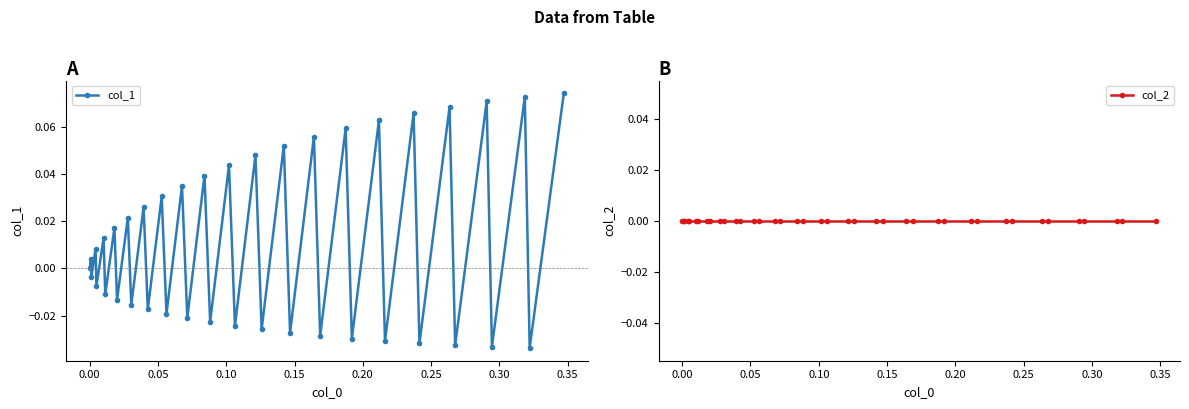

True or false: col_1 has more than 0 interior local peaks.

True